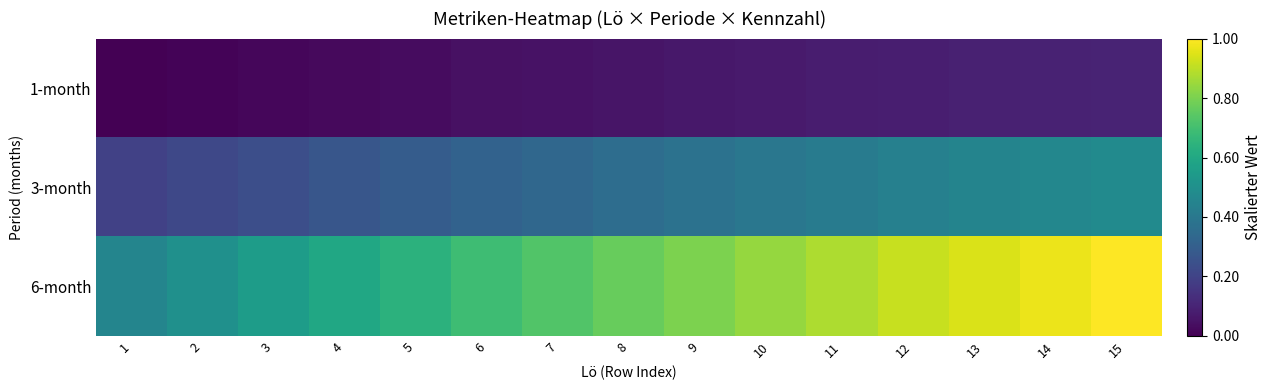

Between 6 and 8, which series saw the biggest shift?

6-month